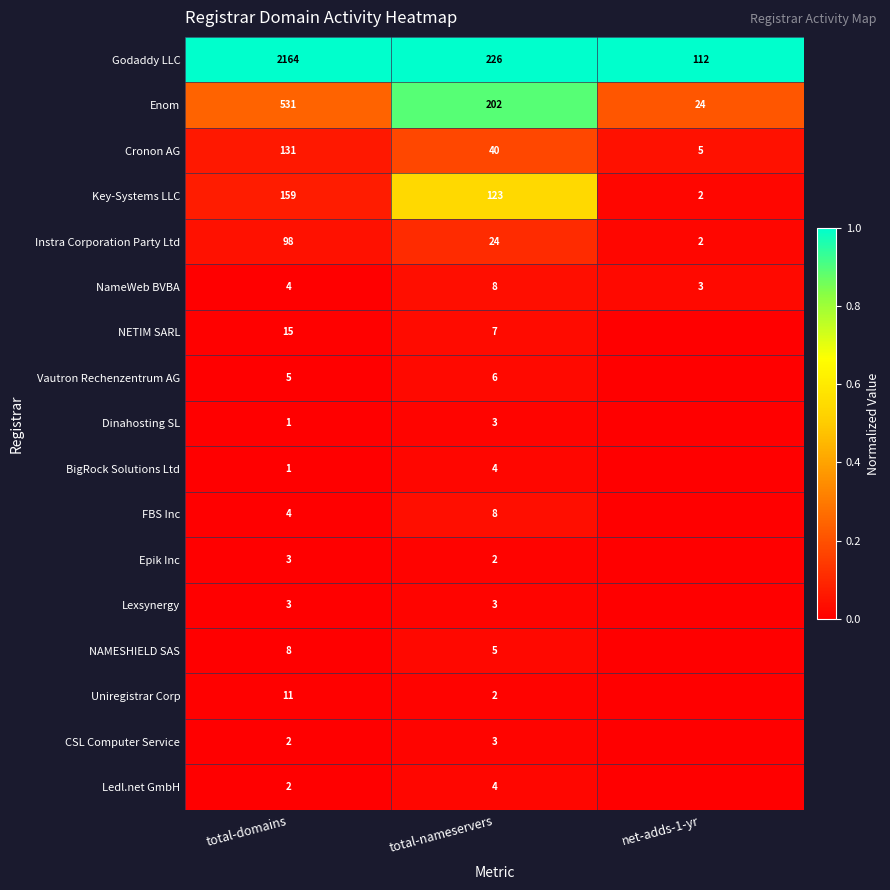

True or false: Lexsynergy has a value of 3 at total-nameservers.

True